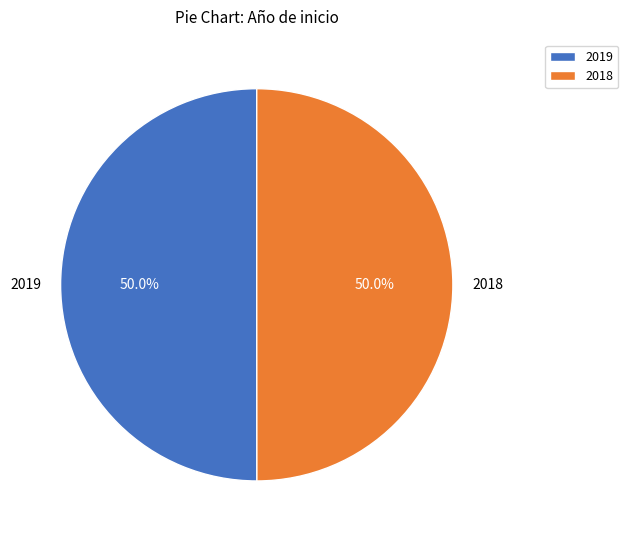

Combined, what portion of the pie is 2018 and 2019?

100.0%